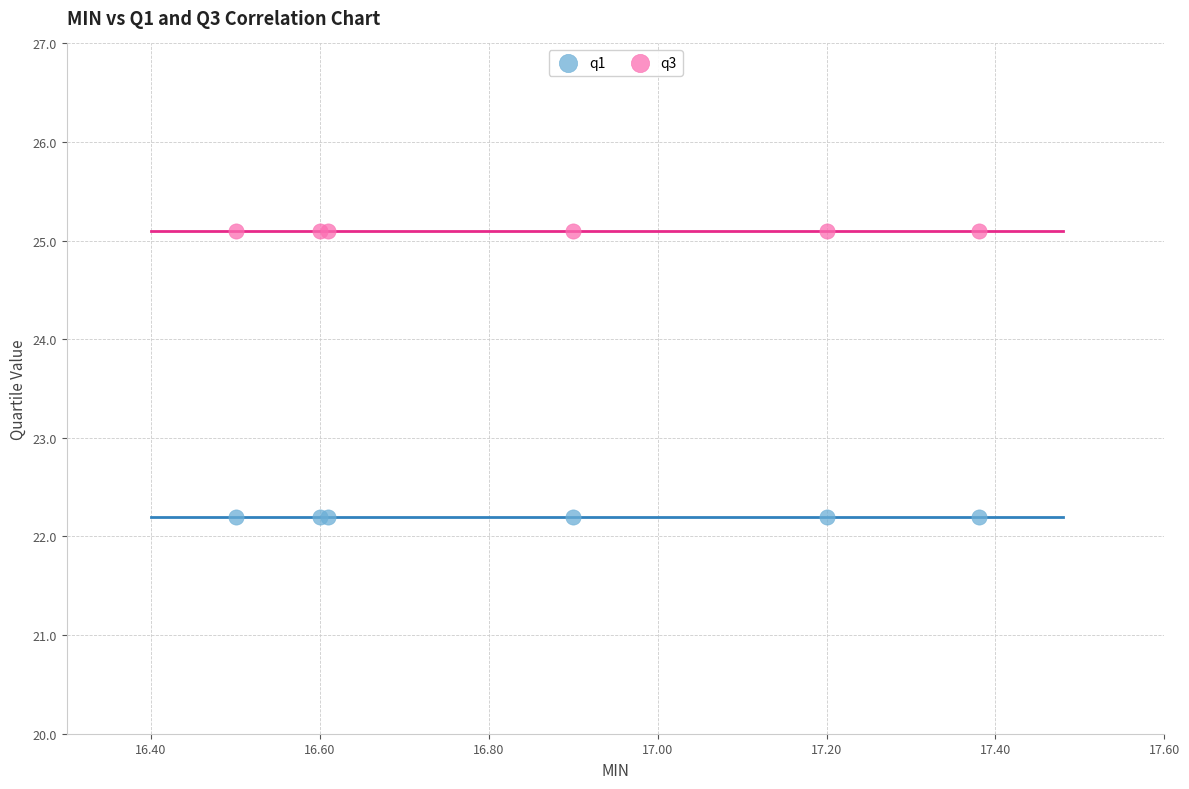

Which series contains the lowest Y value?

q1